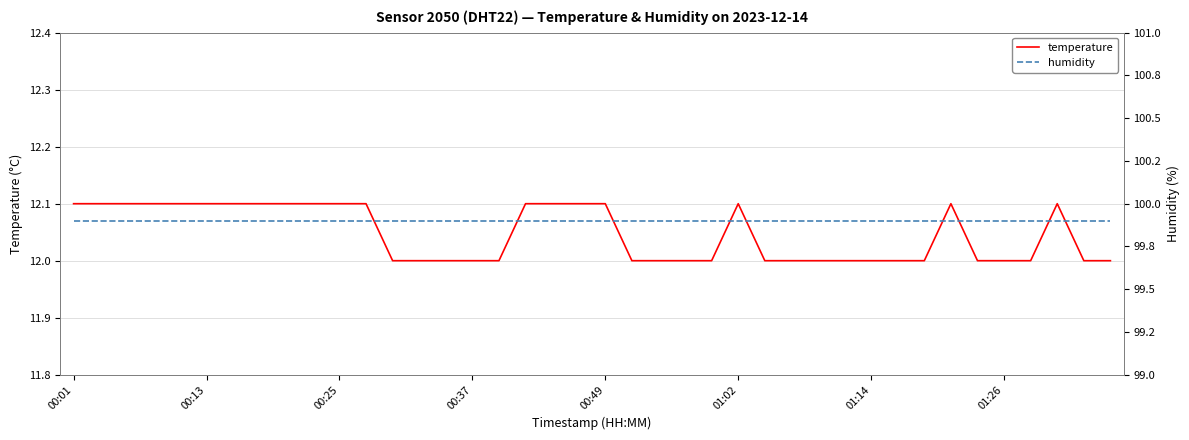

True or false: humidity has a value of 150.9 at 24.

False